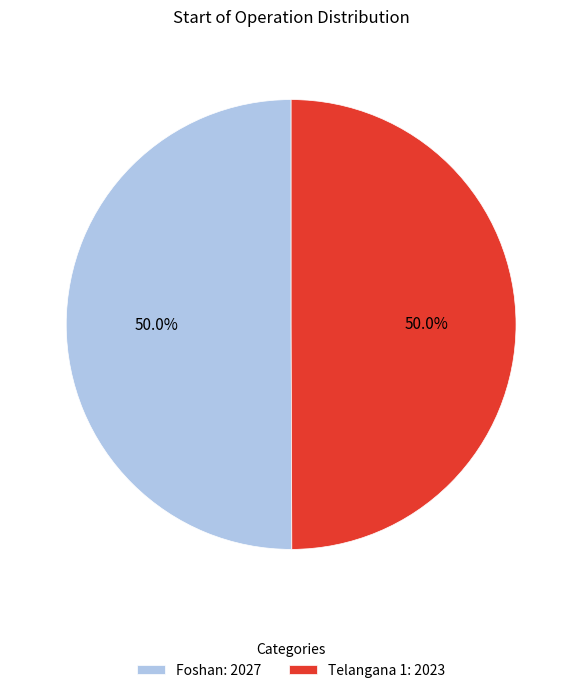

Count the number of slices in the pie.

2